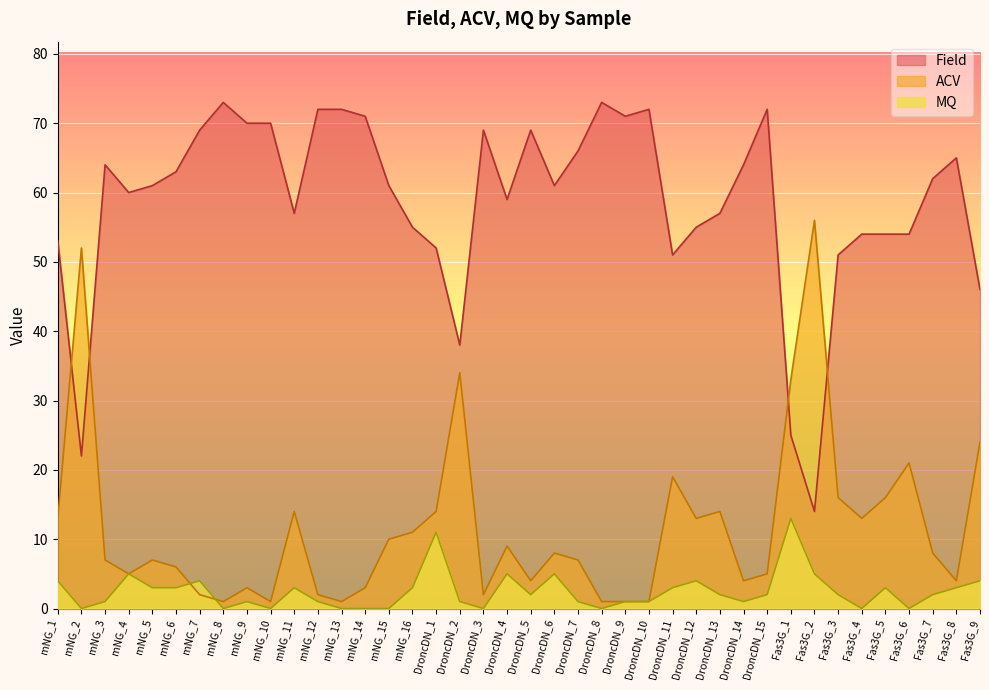

True or false: Field has more than 2 interior local peaks.

True